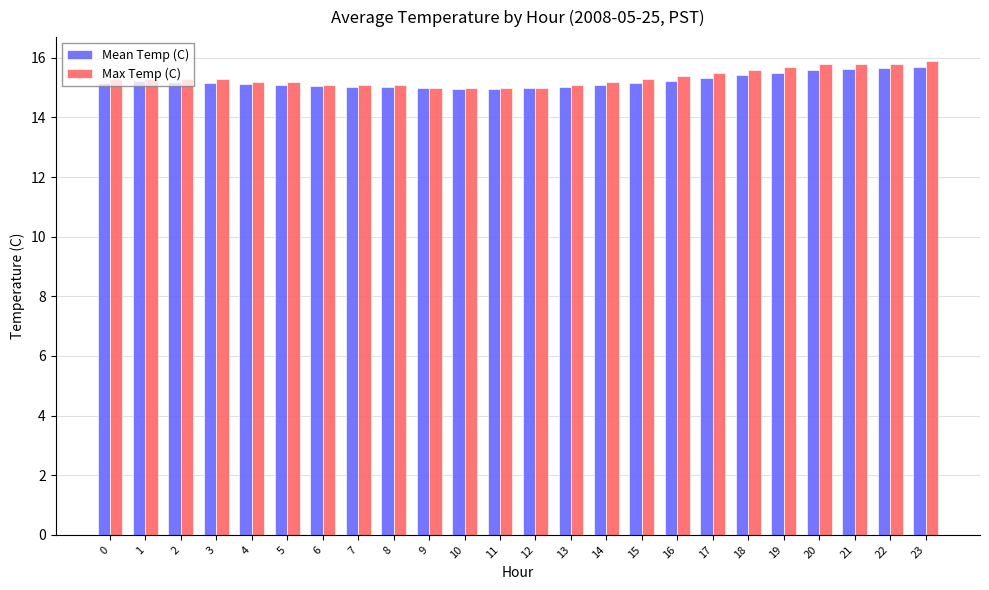

What is the total value across all series at 20?

31.4